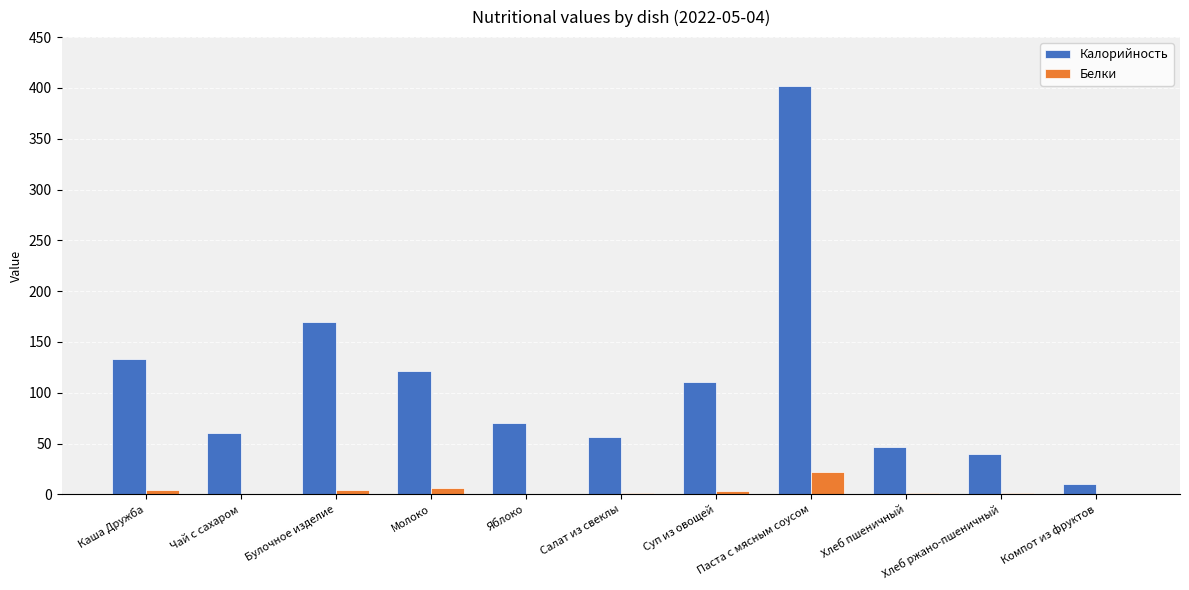

Read the Калорийность value at Компот из фруктов.

10.5